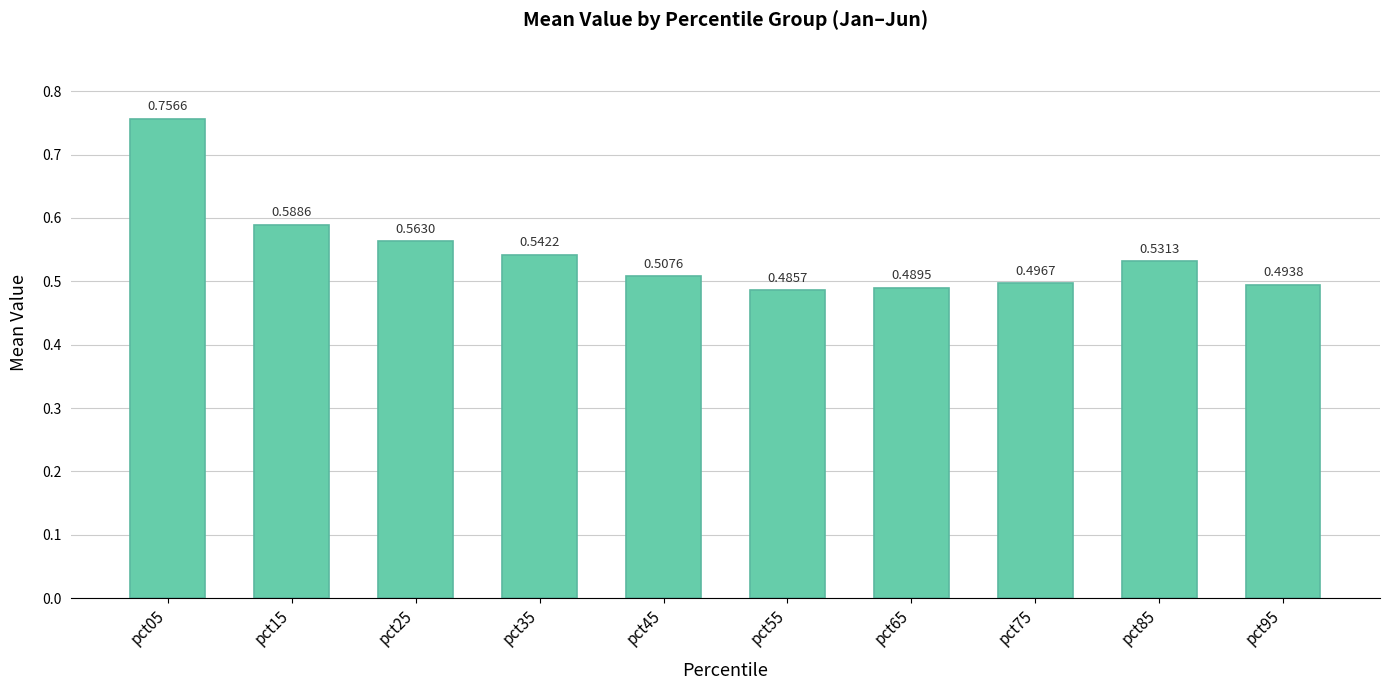

List the labels in order of value, largest first.

pct05, pct15, pct25, pct35, pct85, pct45, pct75, pct95, pct65, pct55